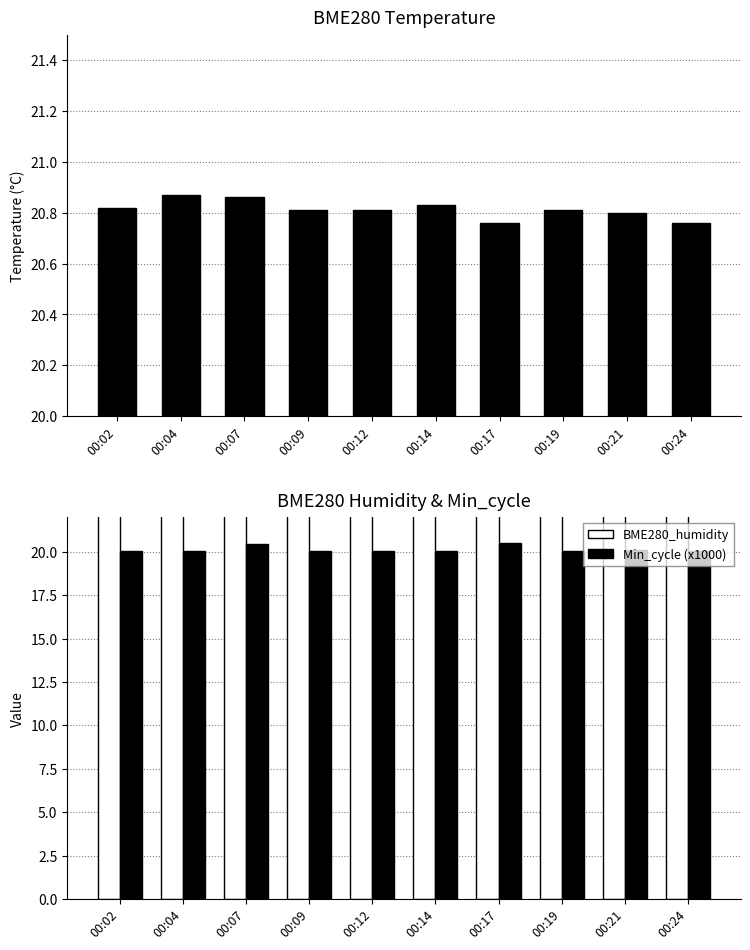

What is the sum of the BME280_temperature values at 00:19 and 00:09?

41.6